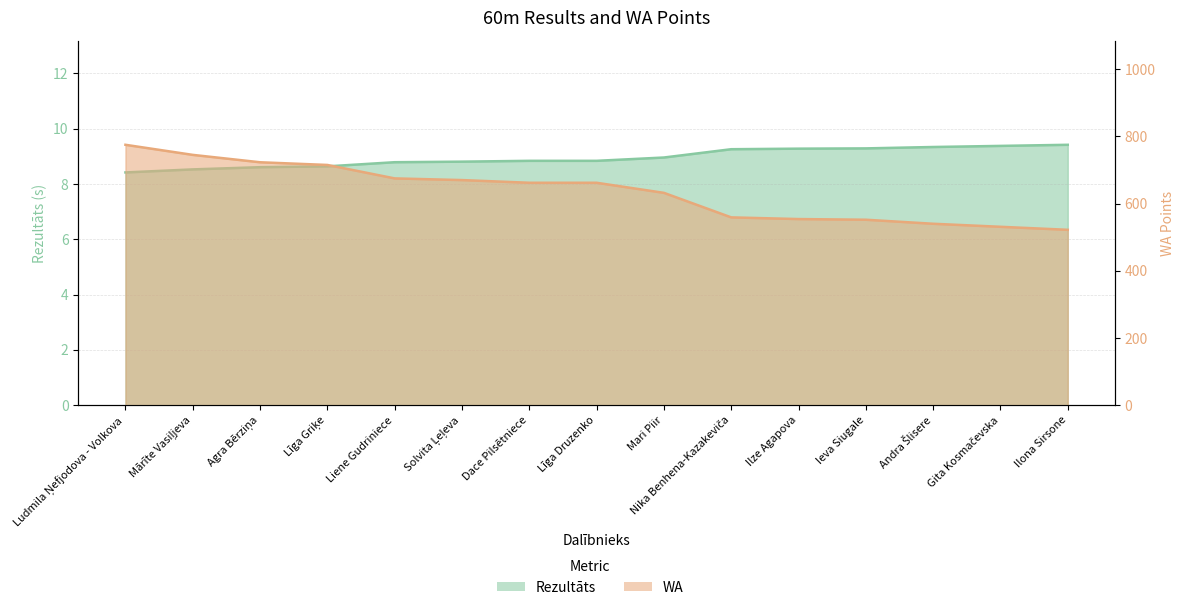

What is the difference between the WA values at Līga Griķe and Nika Benhena-Kazakeviča?

156.0